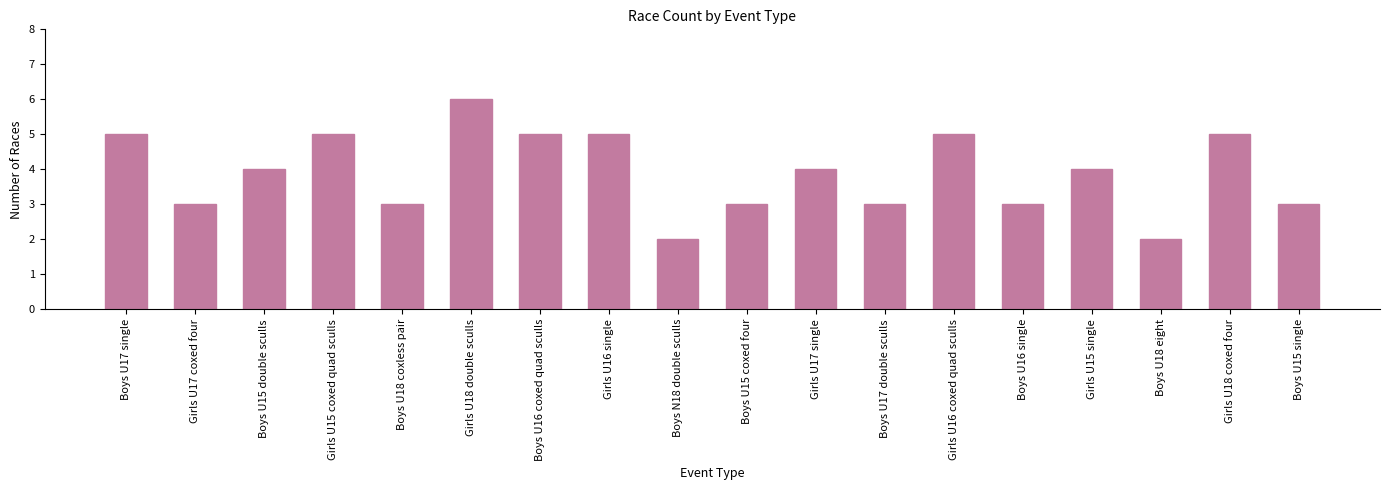

Reading left to right, list all the values displayed in this chart.

5	3	4	5	3	6	5	5	2	3	4	3	5	3	4	2	5	3